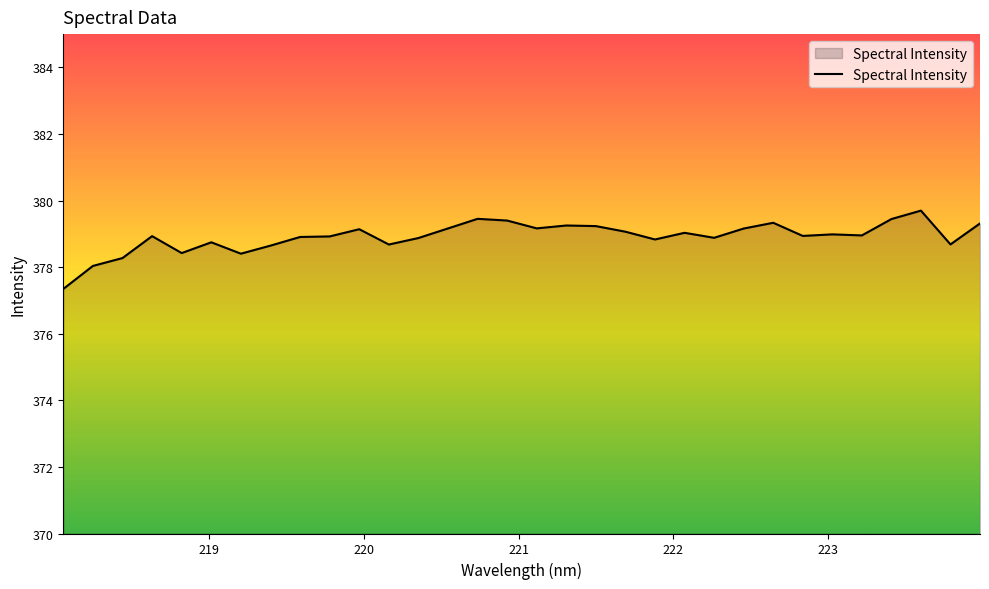

What is the difference between the maximum and minimum values?

2.4